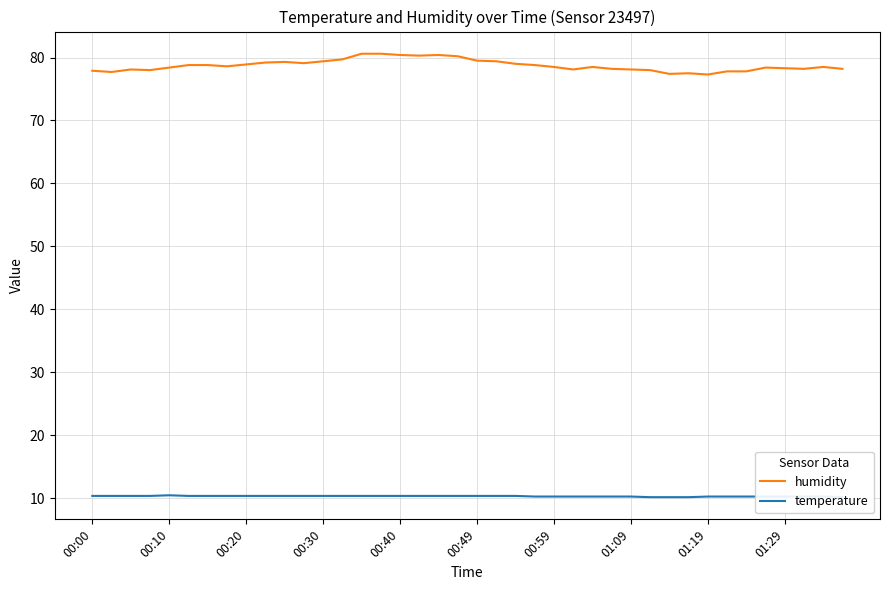

Which category has the highest value in the humidity series?

14